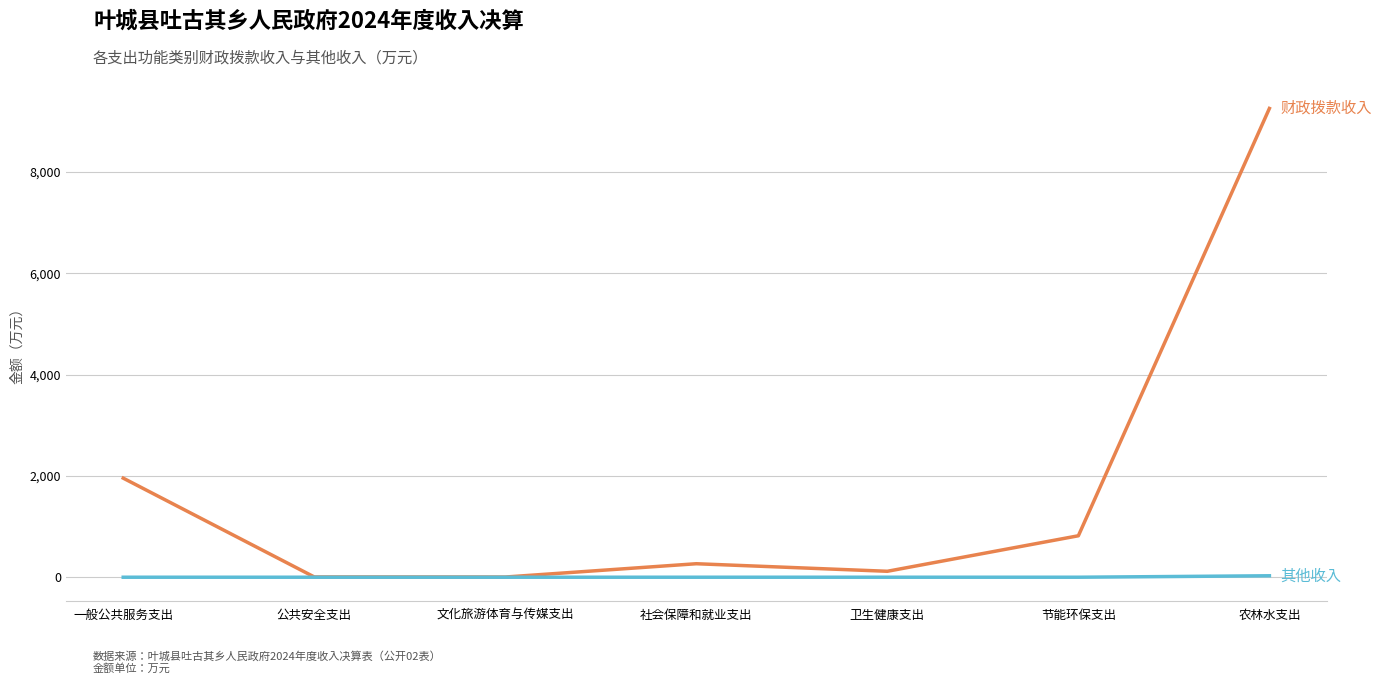

What is the spread (max minus min) of values at 节能环保支出?

818.2